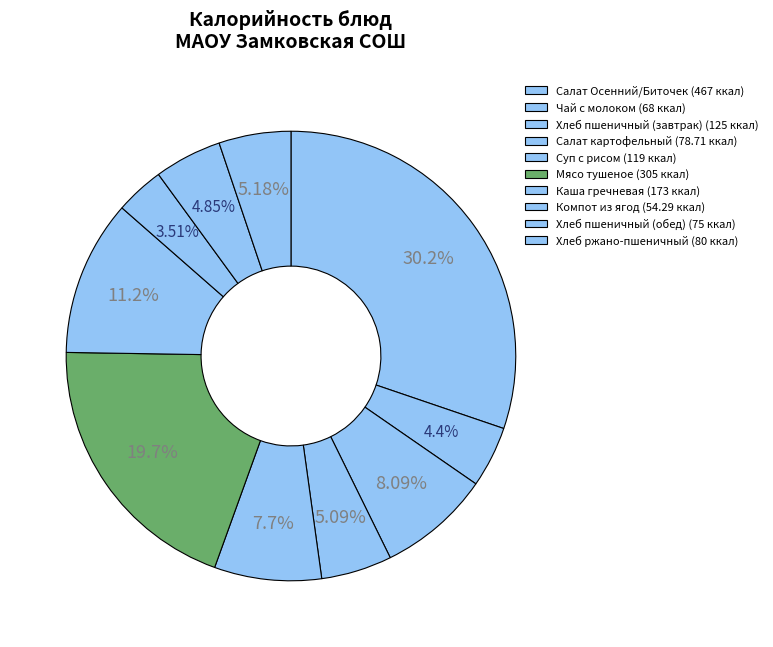

The Компот из ягод slice represents 4% of the pie. True or false?

True